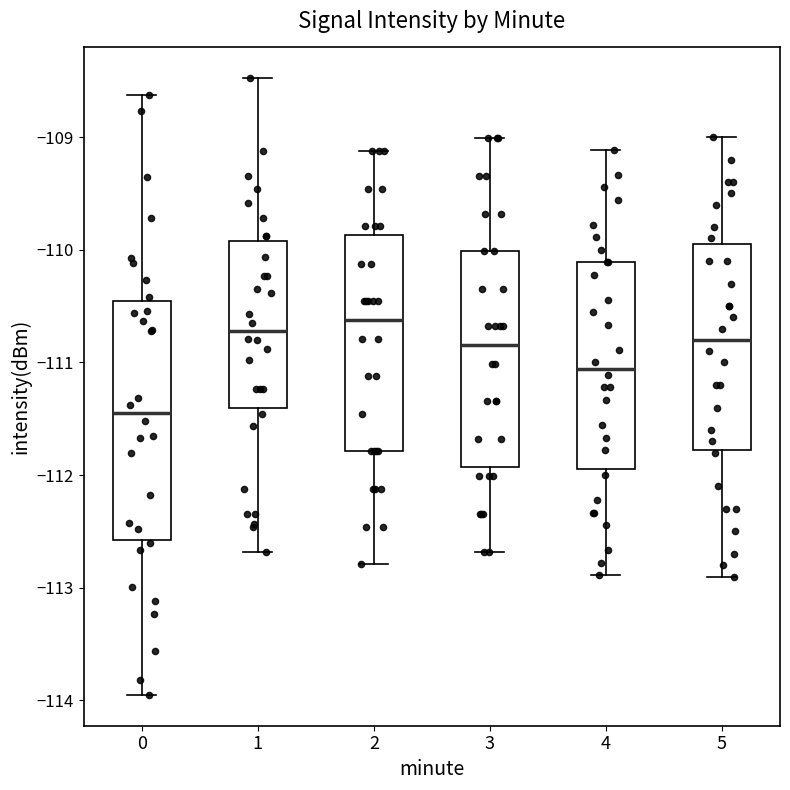

Where does the median line of the box at x = 5 sit on the y-axis? The values are not printed on the chart, so give them approximately, as read against the axis.

-110.8